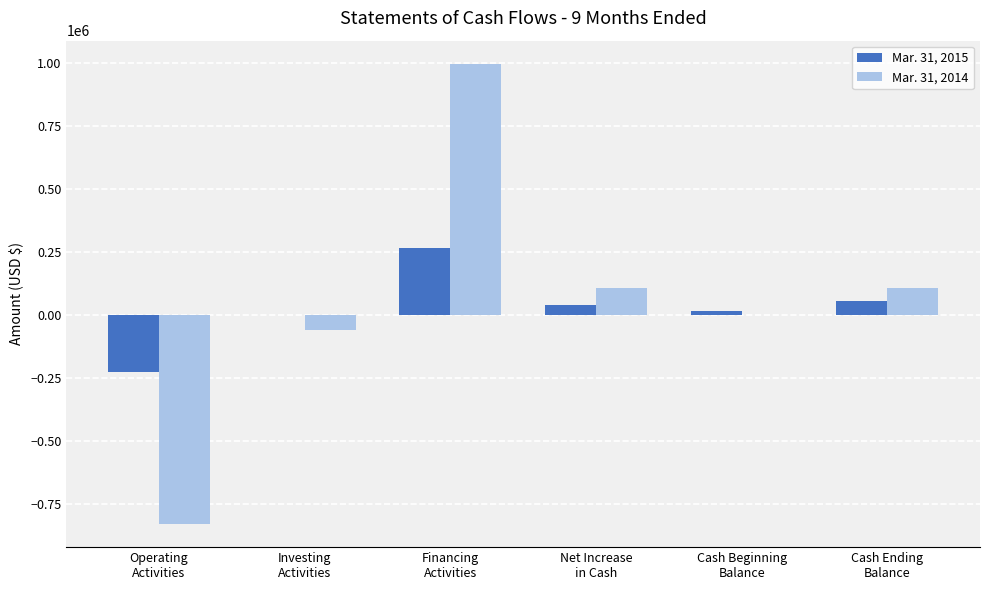

What are all the series names shown in the legend?

Mar. 31, 2015, Mar. 31, 2014